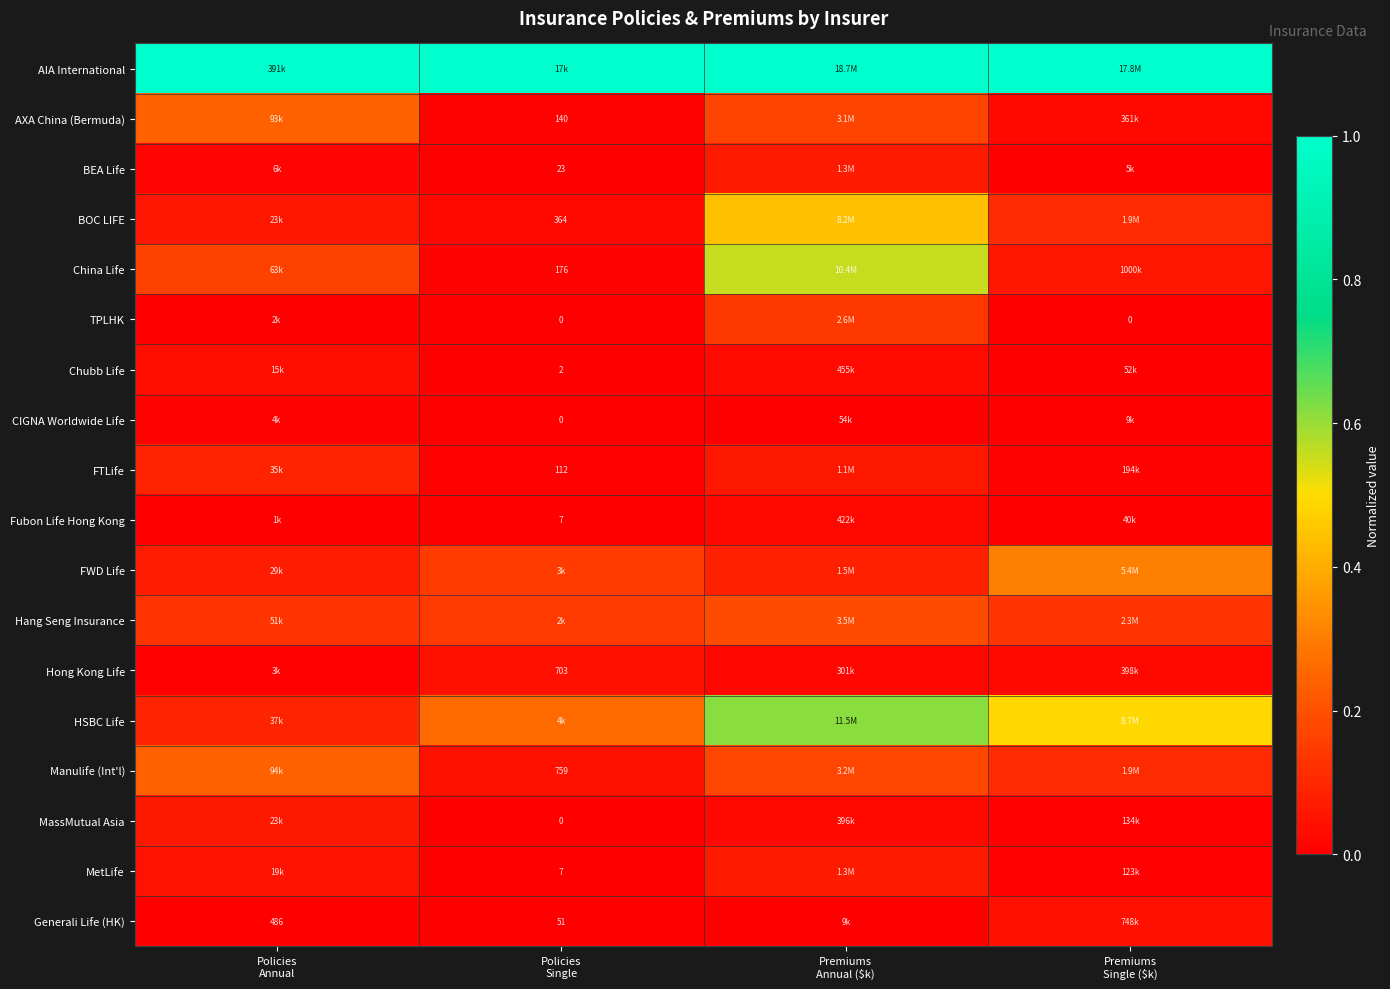

Which category has the lowest value across all series?

Policies
Single